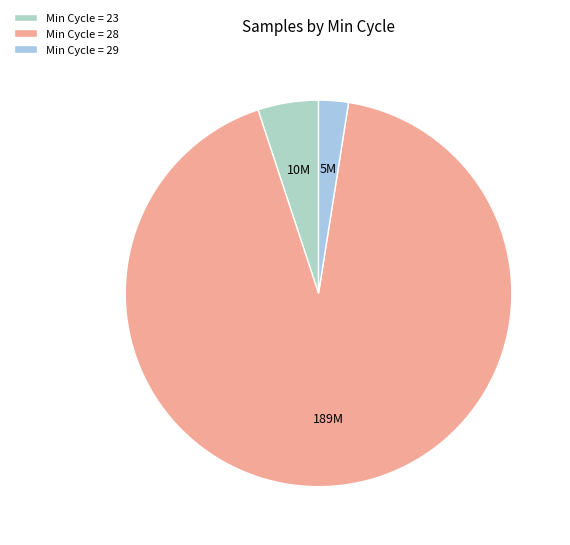

How many slices are in this pie chart?

3